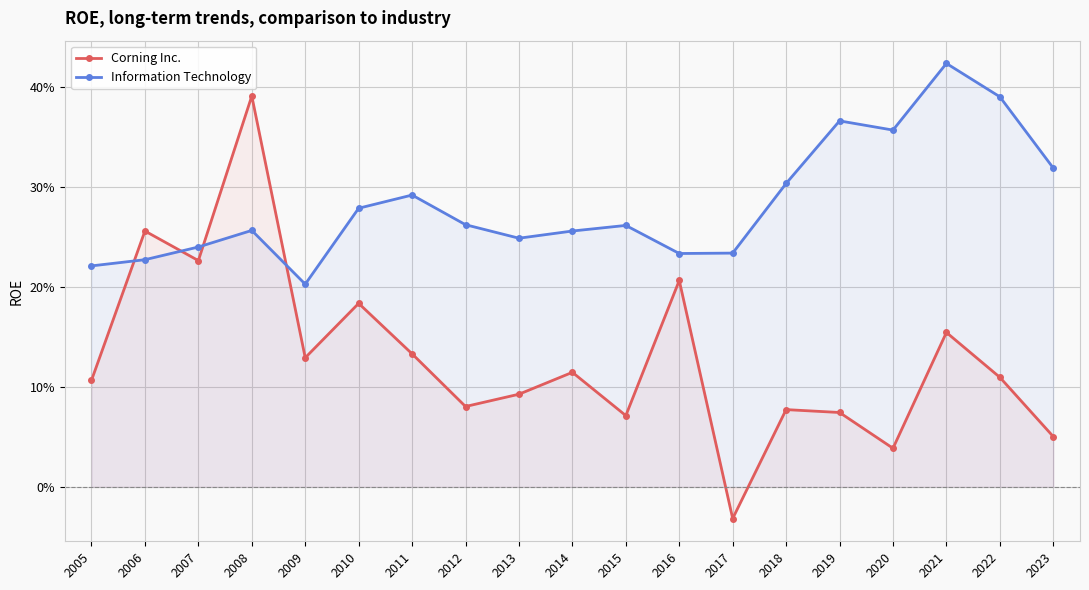

What is the difference between the second highest and minimum values in the Information Technology series?

0.2